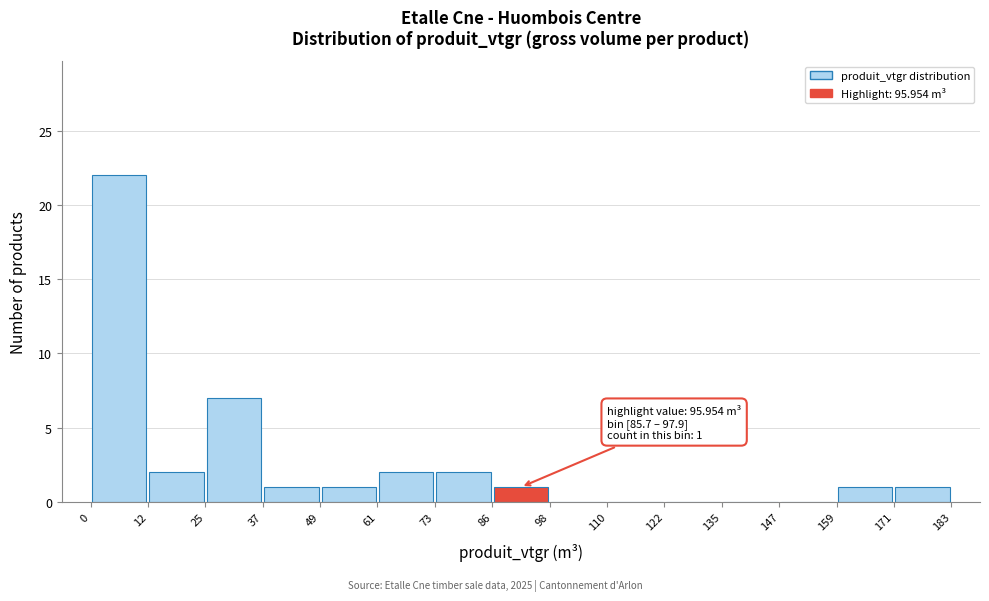

Which range on the x-axis has the tallest bar?

0 to 12